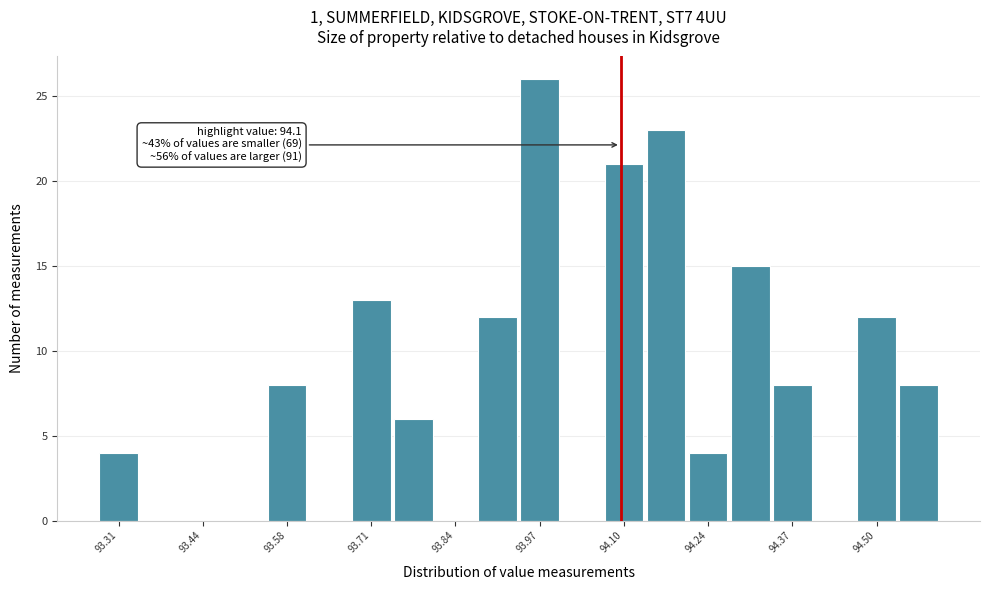

Around what value on the x-axis is the tallest bar? Give the approximate position of its centre, as read against the axis.

93.98